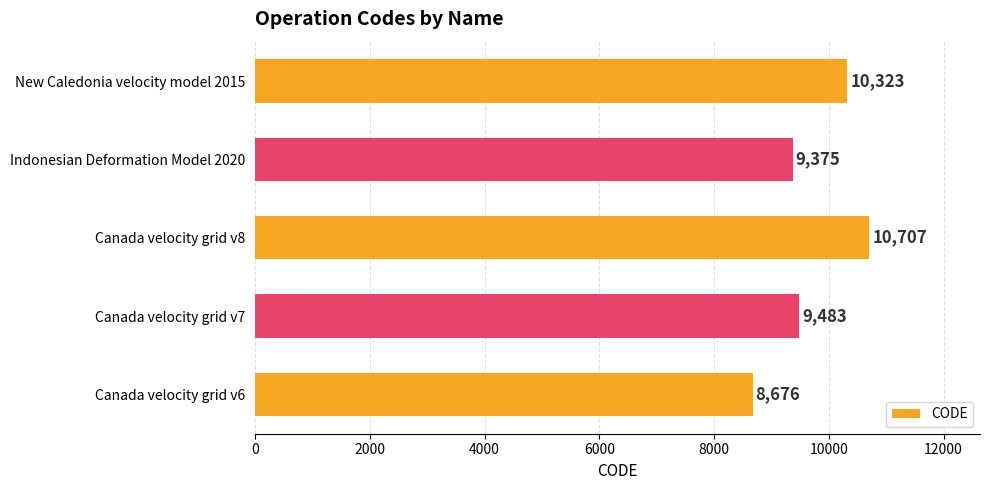

True or false: the data shows 9483 at Canada velocity grid v7.

True